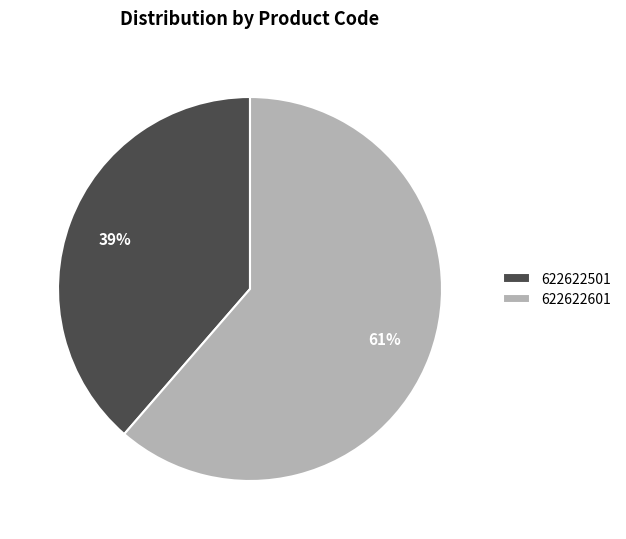

What percentage is the 622622601 slice, to the nearest percent?

61%